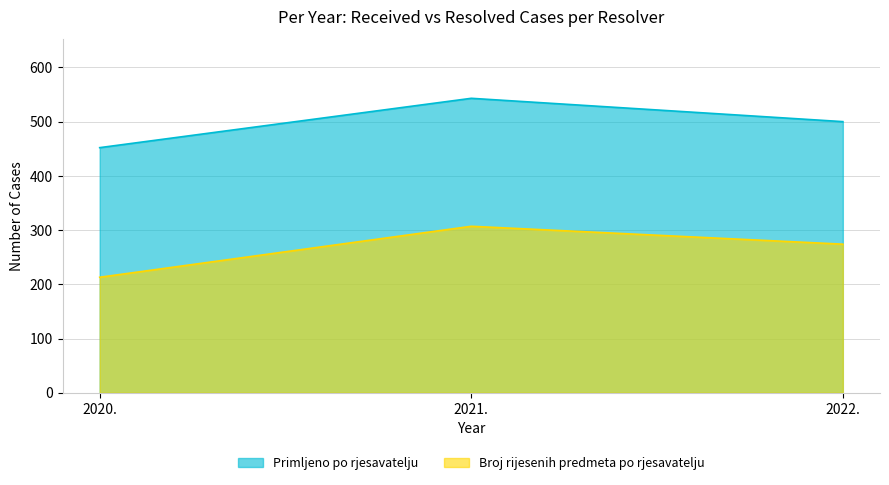

Which series has the largest total across all categories?

Primljeno po rjesavatelju